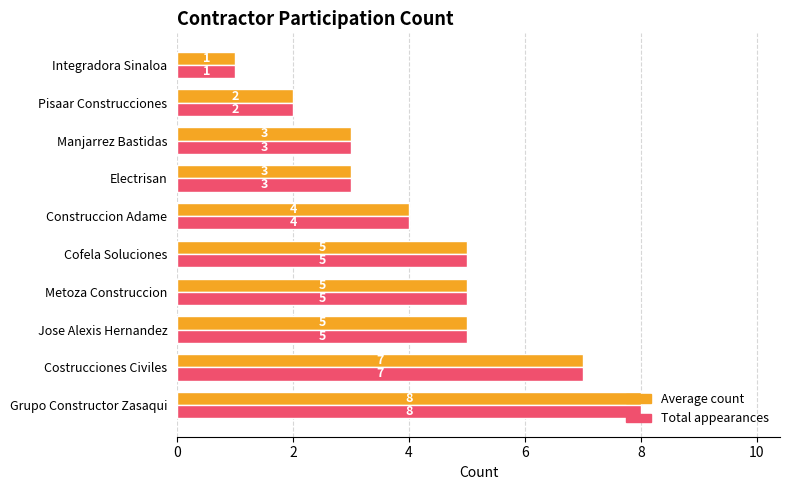

Is the value of Total appearances at Metoza Construccion greater than the value of Average count at Costrucciones Civiles?

No